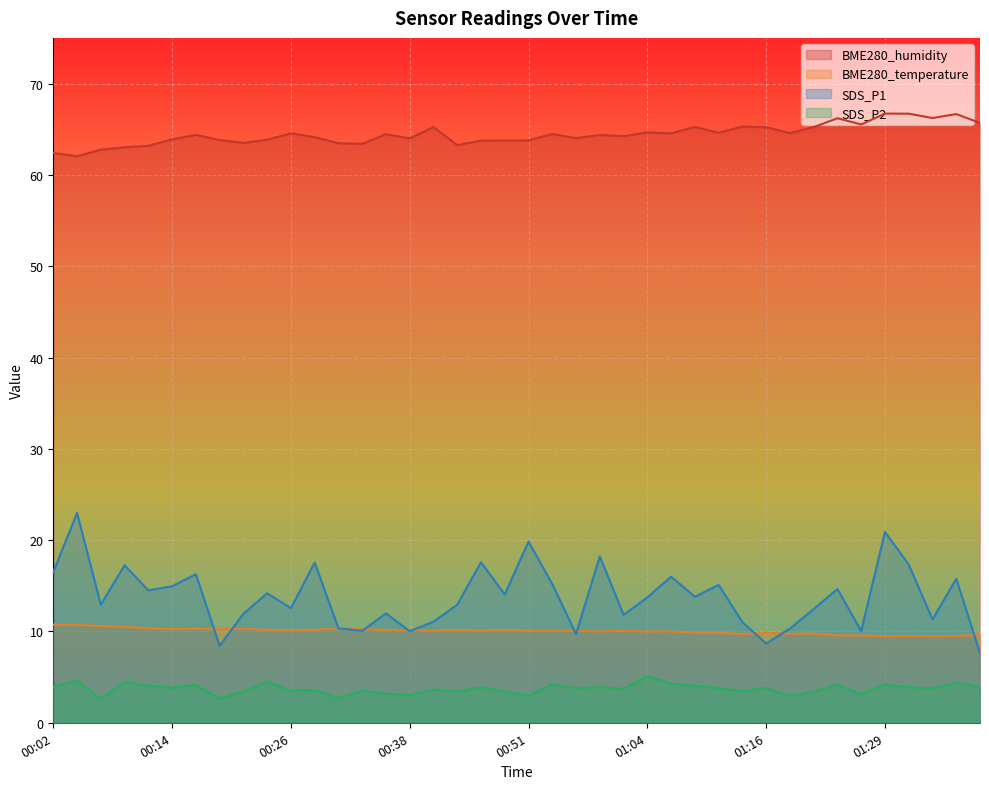

What is the label of the 35th point from the left?

01:26